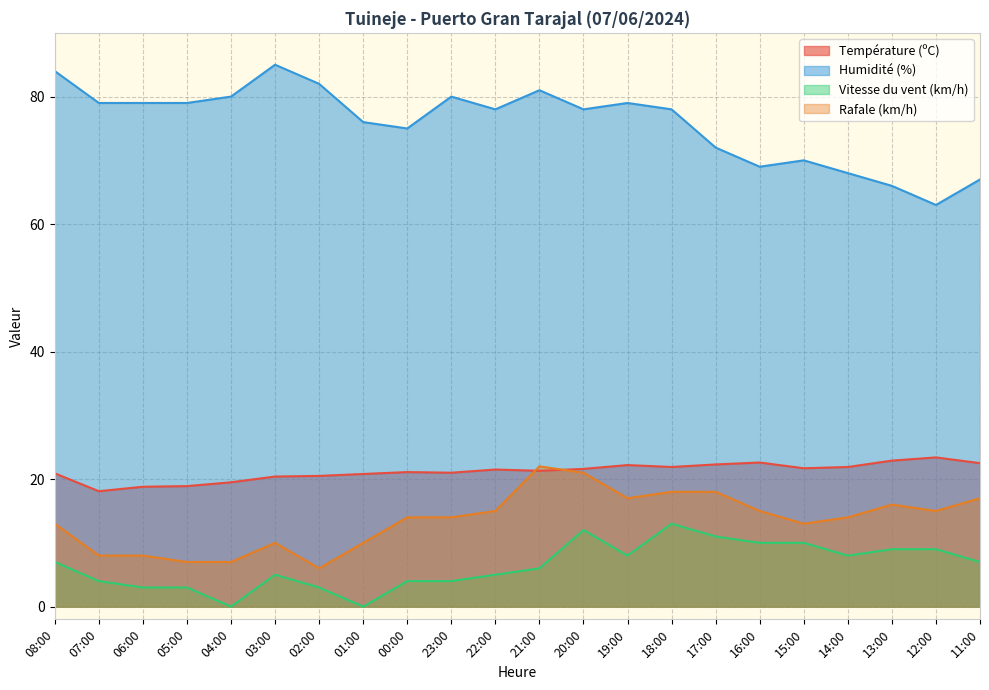

At how many categories does at least one series exceed 70?

16